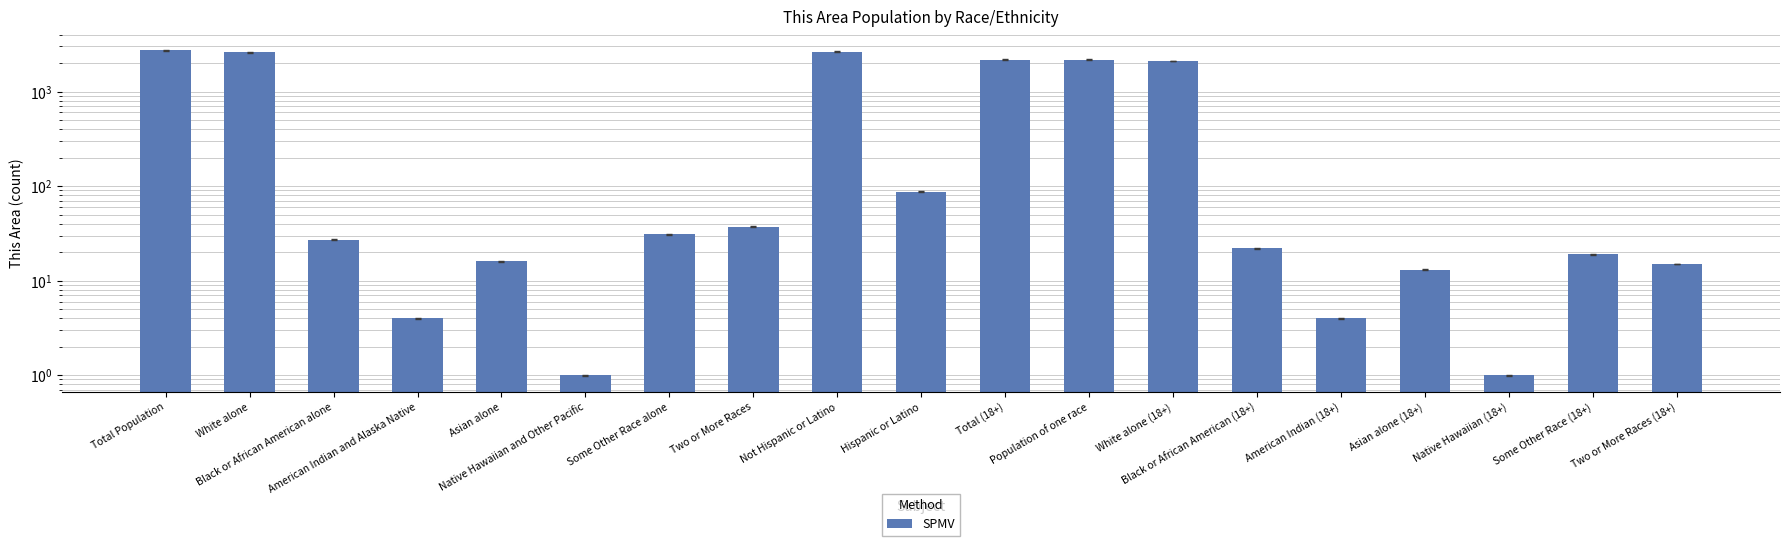

Which has a higher value, White alone (18+) or Total (18+)?

Total (18+)